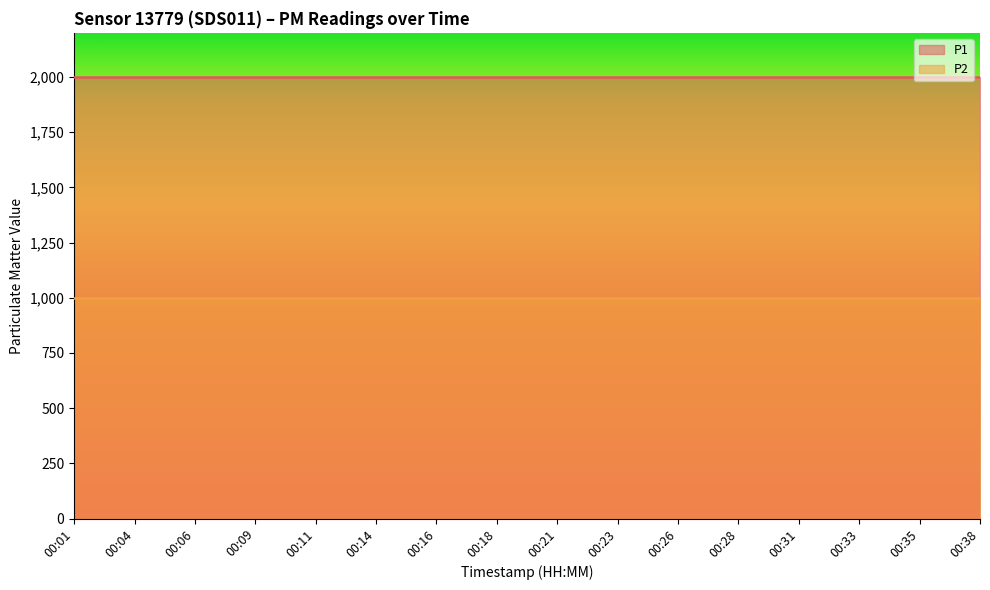

What is the average value of the P1 series?

1999.9